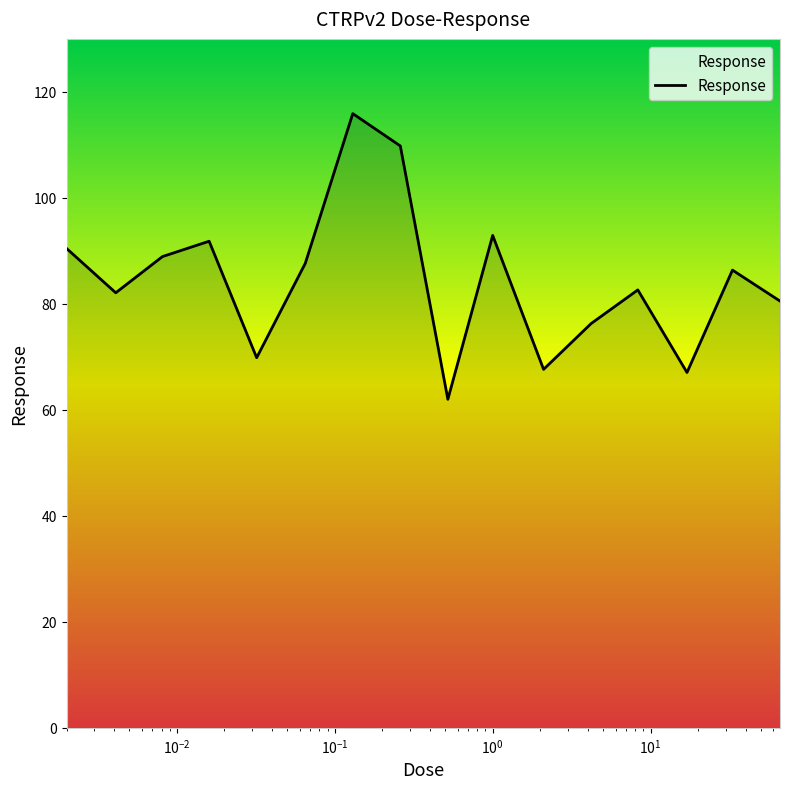

What is the smallest value displayed?

62.0